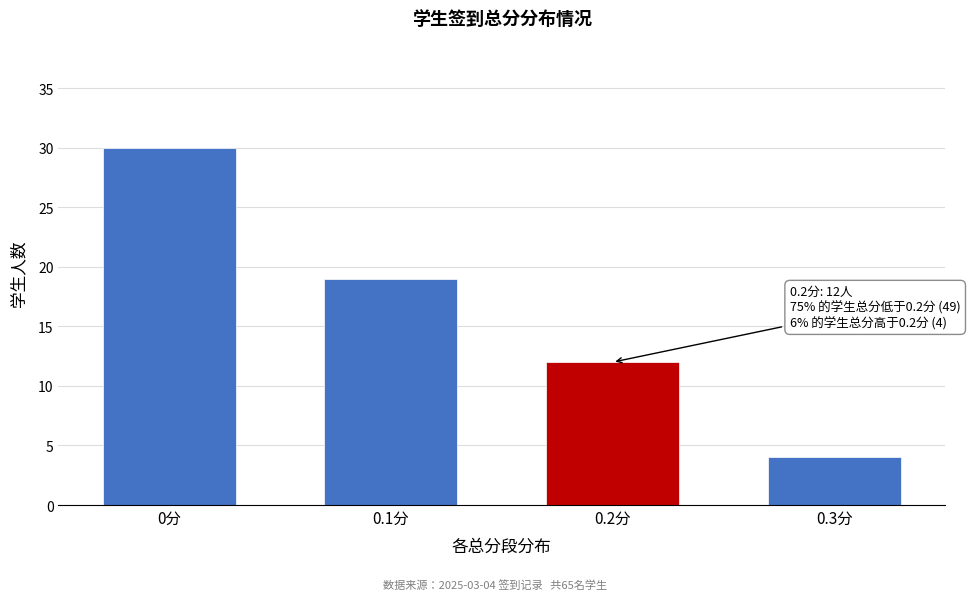

Reading right to left, what are all the values shown in this chart?

0.3分=4	0.2分=12	0.1分=19	0分=30